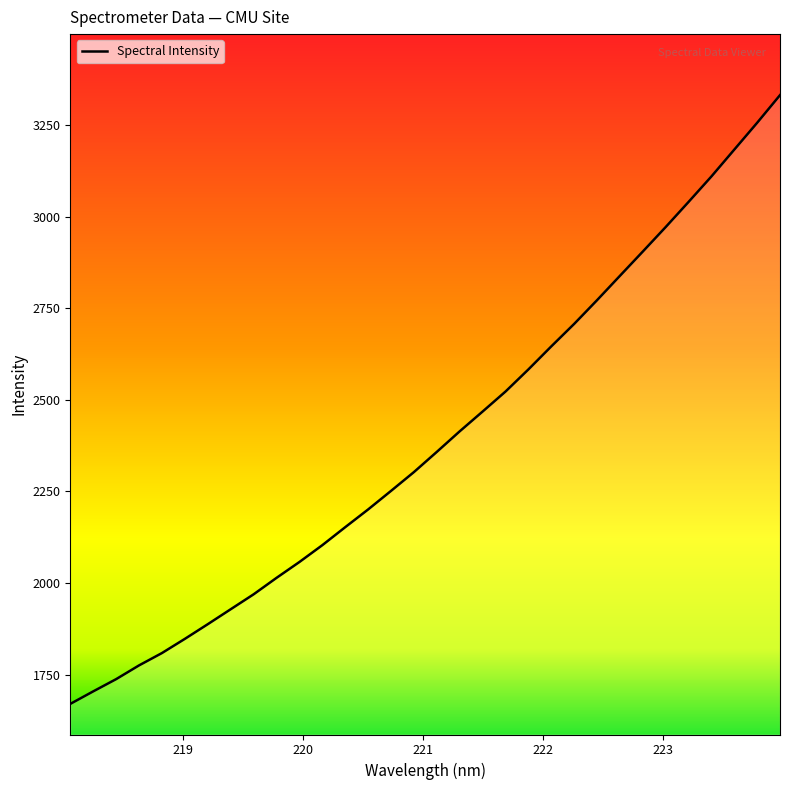

What is the difference between the maximum and minimum values?

1661.6